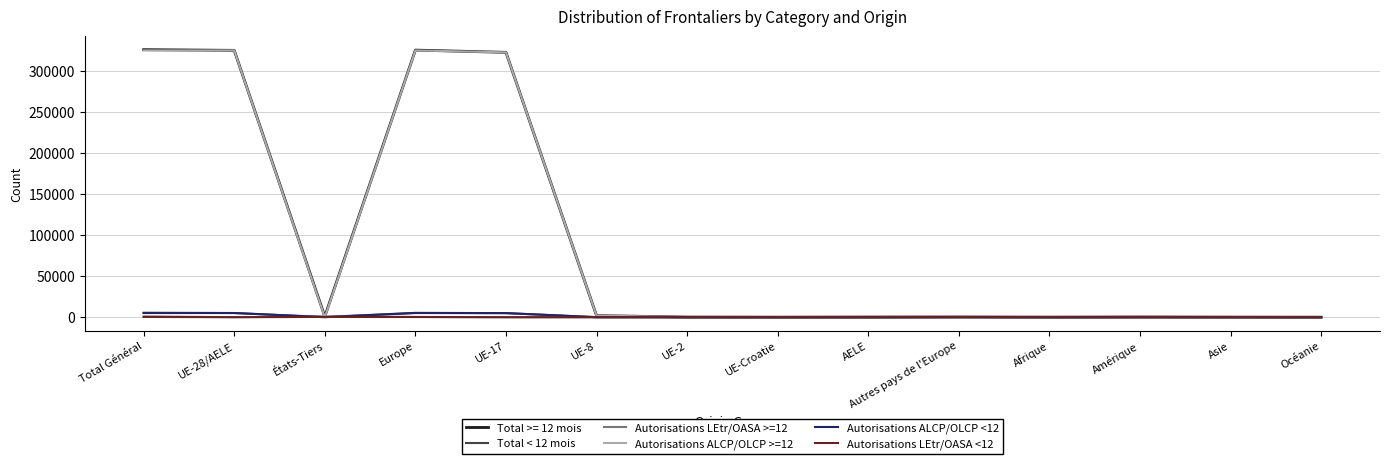

What is the average value of the Autorisations LEtr/OASA <12 series?

90